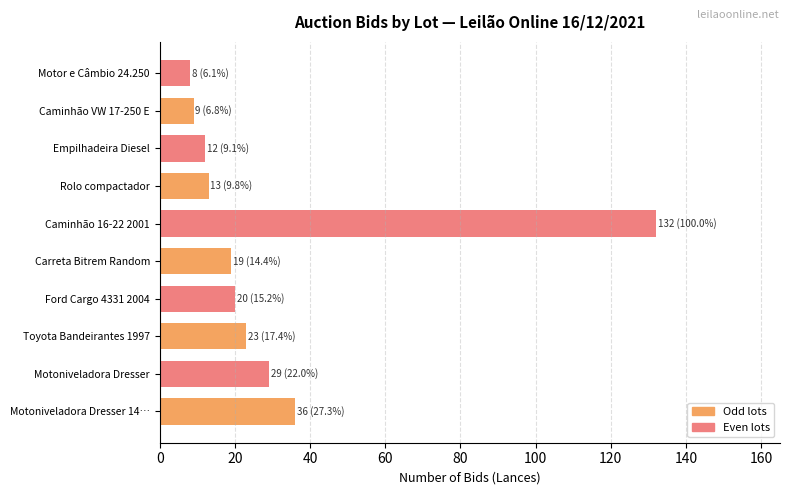

Reading top to bottom, what are all the values shown in this chart?

Motor e Câmbio 24.250=8	Caminhão VW 17-250 E=9	Empilhadeira Diesel=12	Rolo compactador=13	Caminhão 16-22 2001=132	Carreta Bitrem Random=19	Ford Cargo 4331 2004=20	Toyota Bandeirantes 1997=23	Motoniveladora Dresser=29	Motoniveladora Dresser 14…=36